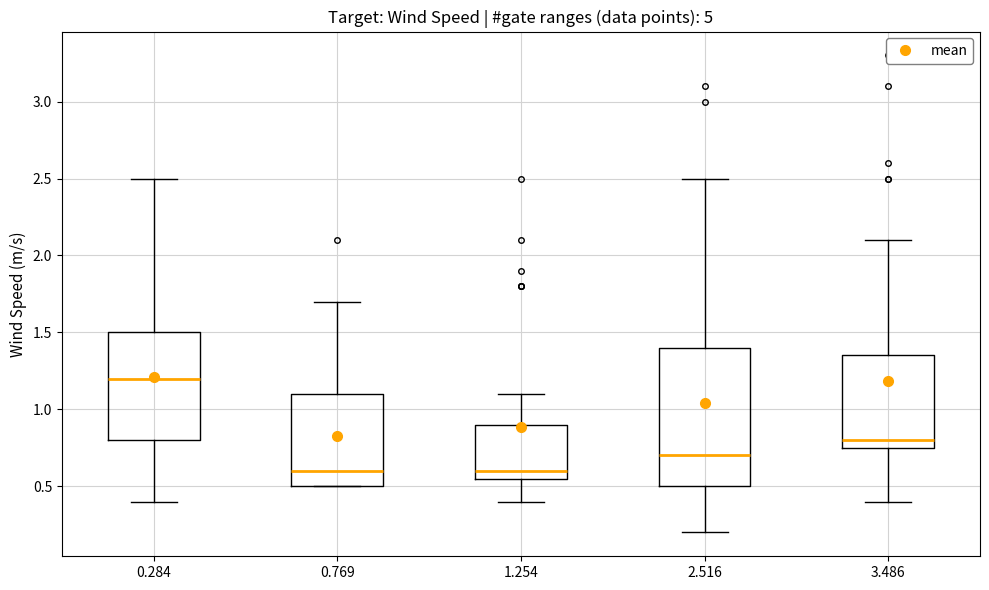

Reading left to right, transcribe this box plot: for each box, give where its median line is, the range the box spans, and where its two whiskers end, as read against the y-axis. The values are not printed on the chart, so give them approximately, as read against the axis.

0.284: median 1.20, box 0.80 to 1.50, whiskers 0.40 to 2.50
0.769: median 0.60, box 0.50 to 1.10, whiskers 0.50 to 1.70
1.254: median 0.60, box 0.55 to 0.90, whiskers 0.40 to 1.10
2.516: median 0.70, box 0.50 to 1.40, whiskers 0.20 to 2.50
3.486: median 0.80, box 0.75 to 1.35, whiskers 0.40 to 2.10